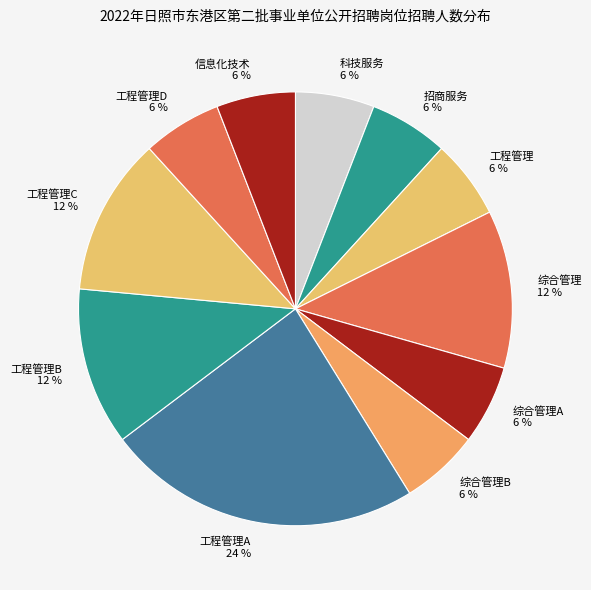

Is it true that 工程管理C is 1% of the pie?

False